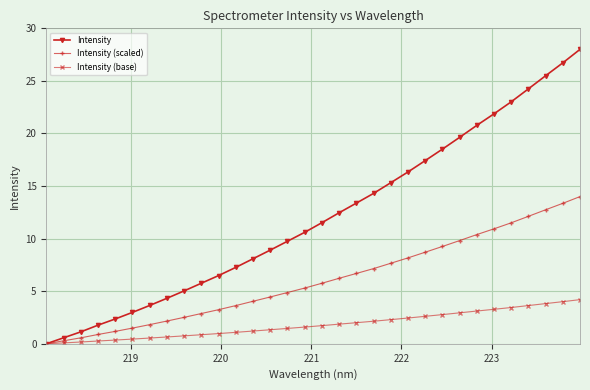

Which series has the largest total across all categories?

Intensity